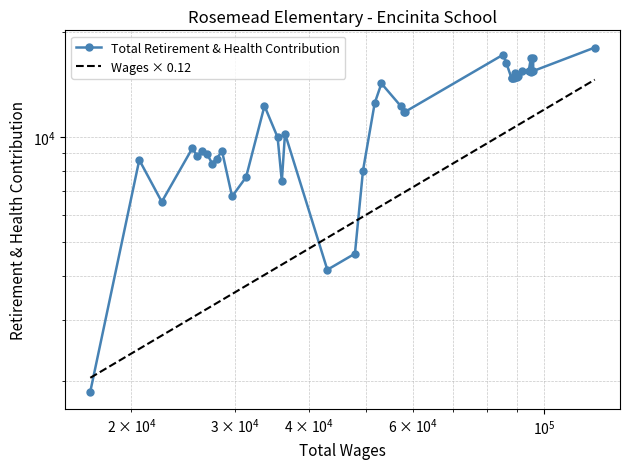

Reading left to right, transcribe all the data shown in this chart.

Total Retirement & Health Contribution: 1866.0	8611.0	6532.0	9305.0	8819.0	9113.0	8966.0	8408.0	8687.0	9118.0	6767.0	7686.0	12302.0	10002.0	7479.0	10251.0	4171.0	4639.0	8029.0	12527.0	14266.0	12285.0	11846.0	11839.0	17255.0	16318.0	14748.0	14761.0	14787.0	15255.0	14897.0	14920.0	14981.0	15535.0	15452.0	16829.0	15417.0	16914.0	15487.0	18084.0
Wages × 0.12: 2044.2	2474.6	2701.6	3043.9	3103.3	3159.8	3223.4	3287.8	3344.8	3418.0	3554.0	3753.4	4033.0	4244.5	4315.0	4369.0	5153.4	5738.9	5922.5	6199.1	6364.1	6863.5	6938.4	6983.7	10233.8	10360.8	10573.7	10606.4	10670.5	10705.6	10731.5	10808.0	10851.0	11031.1	11300.8	11398.6	11411.4	11502.2	11503.8	14626.9